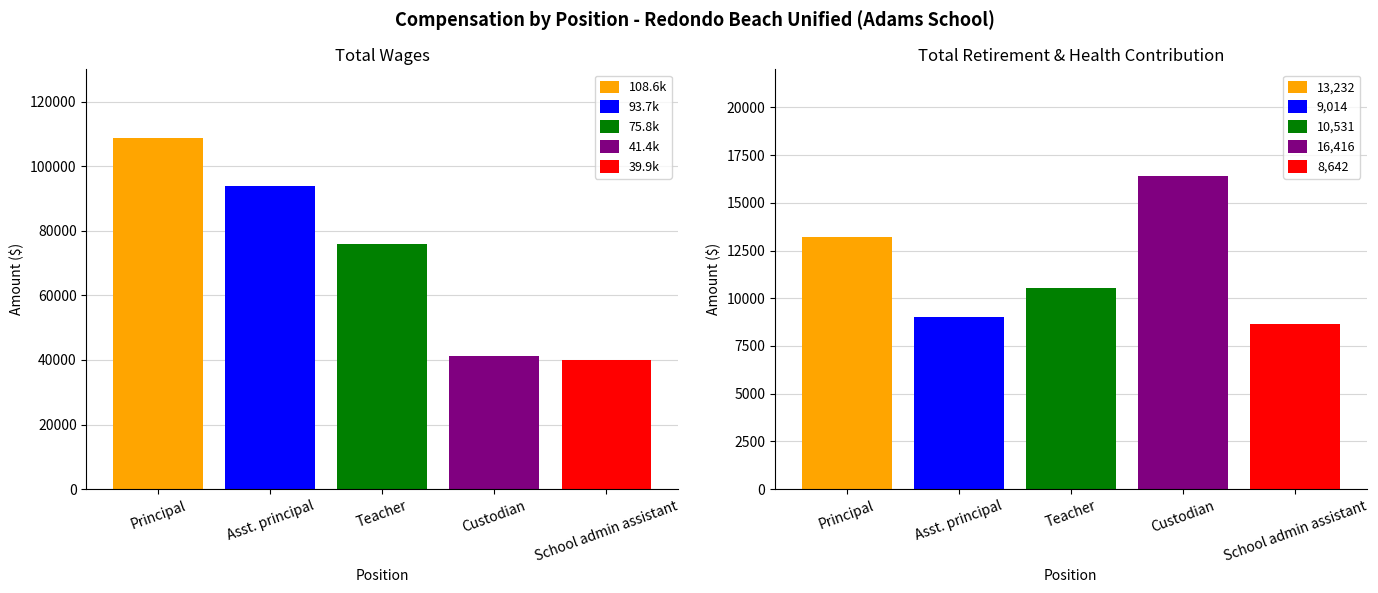

What is the difference between the Total Retirement & Health Contribution values at Custodian and Principal?

3184